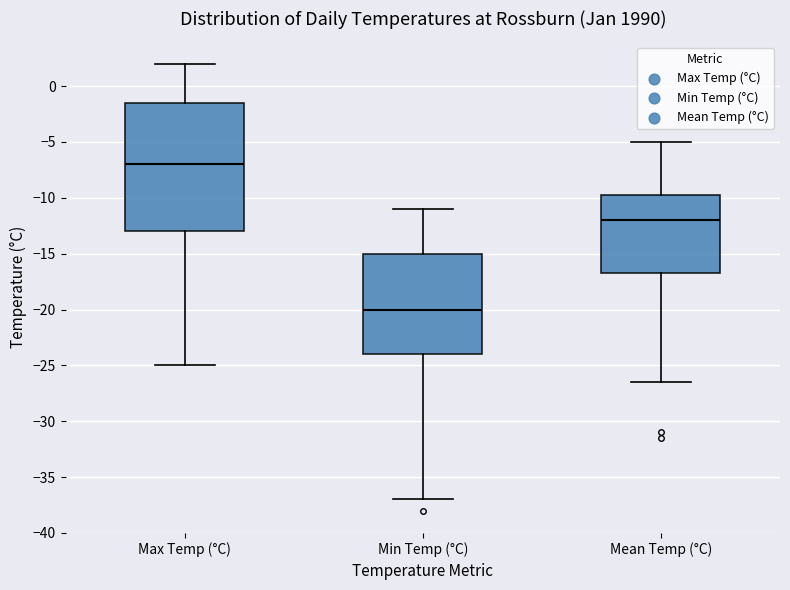

Which box is the tallest, from its lower edge to its upper edge?

Max Temp (°C)